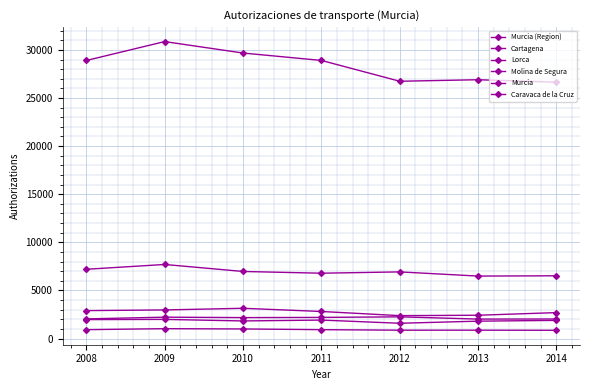

What is the difference between the maximum and minimum values in the Cartagena series?

764